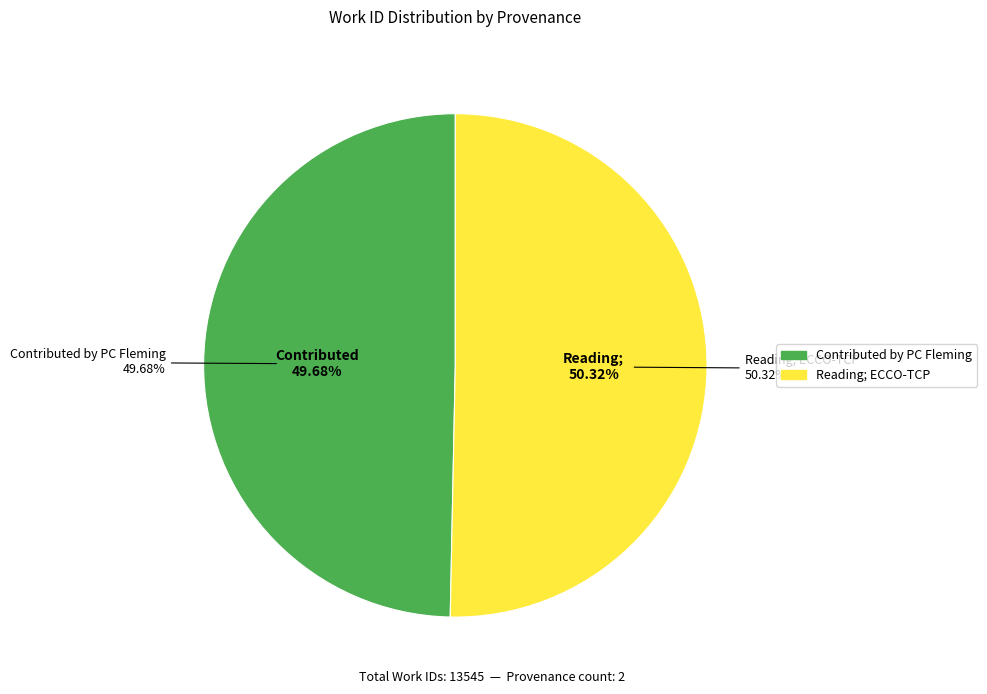

What percentage is the Contributed by PC Fleming slice, to the nearest percent?

50%